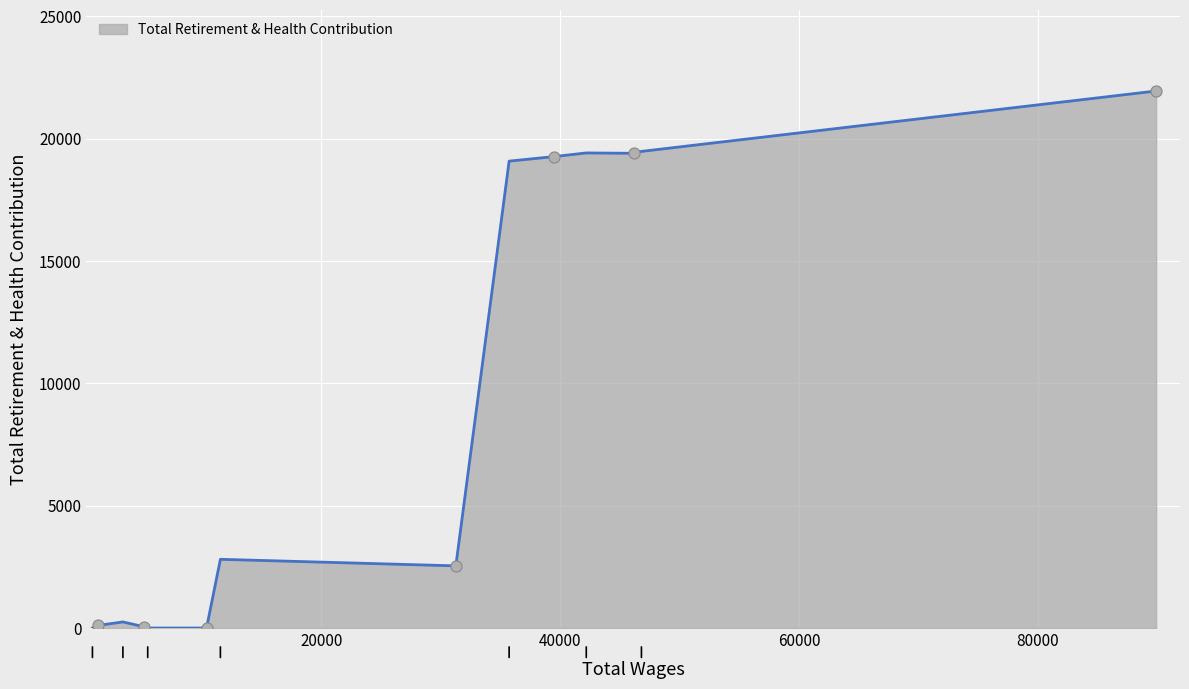

What is the difference between the maximum and minimum values?

21945